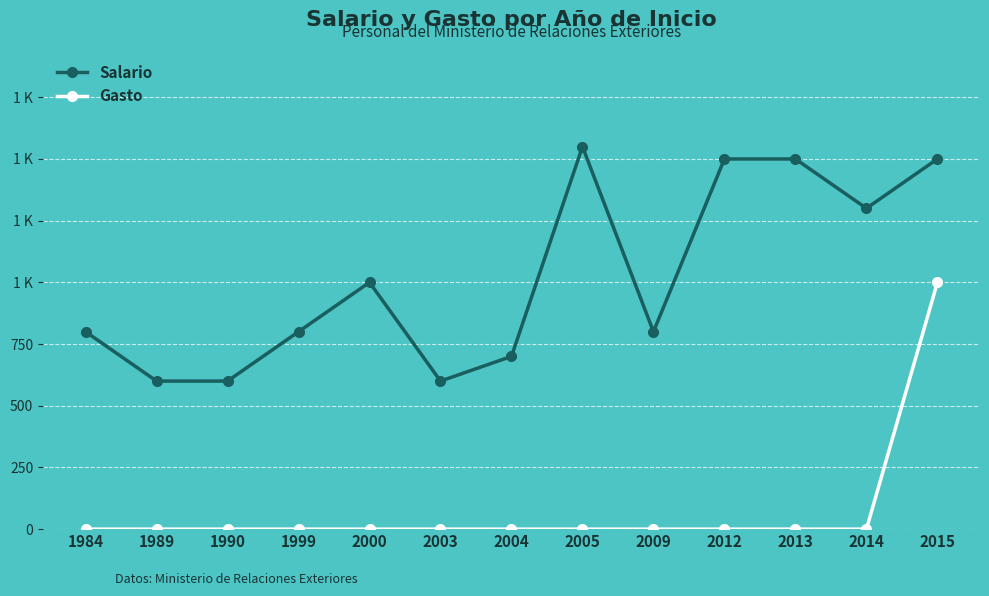

List the series in order of their peak value, lowest first.

Gasto, Salario